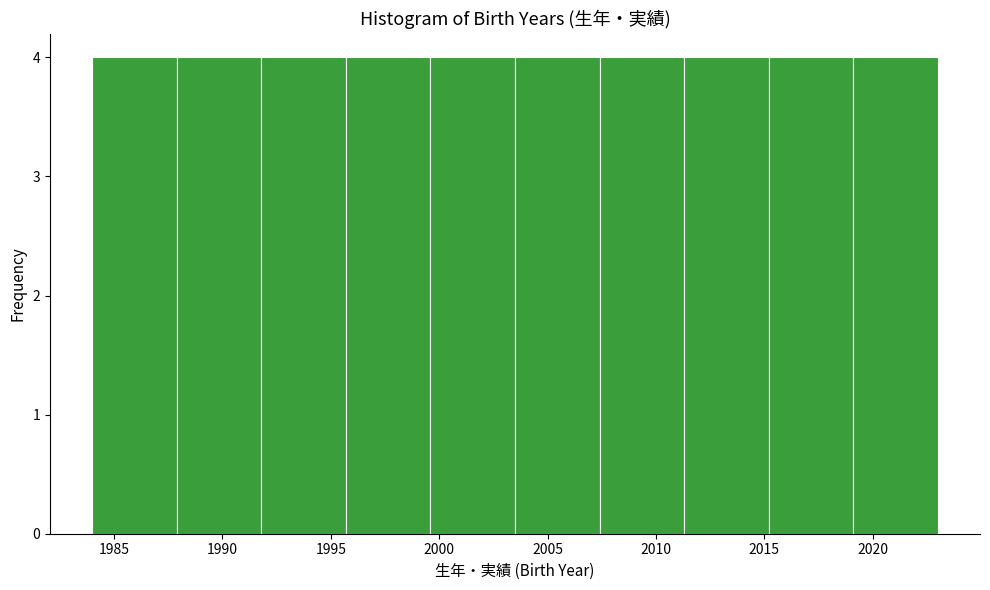

Reading left to right, transcribe this chart: for each bar, give the range it covers on the x-axis and its height. Neither the bar edges nor the heights are printed on the chart, so give them approximately, as read against the axes.

1984.0 to 1987.9: 4
1987.9 to 1991.8: 4
1991.8 to 1995.7: 4
1995.7 to 1999.6: 4
1999.6 to 2003.5: 4
2003.5 to 2007.4: 4
2007.4 to 2011.3: 4
2011.3 to 2015.2: 4
2015.2 to 2019.1: 4
2019.1 to 2023.0: 4